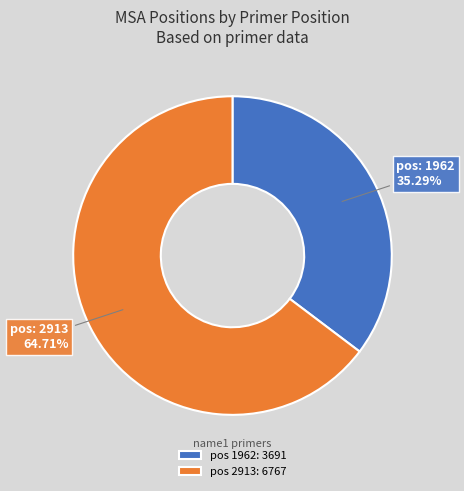

Combined, do pos 1962: 3691 and pos 2913: 6767 account for over 50%?

Yes